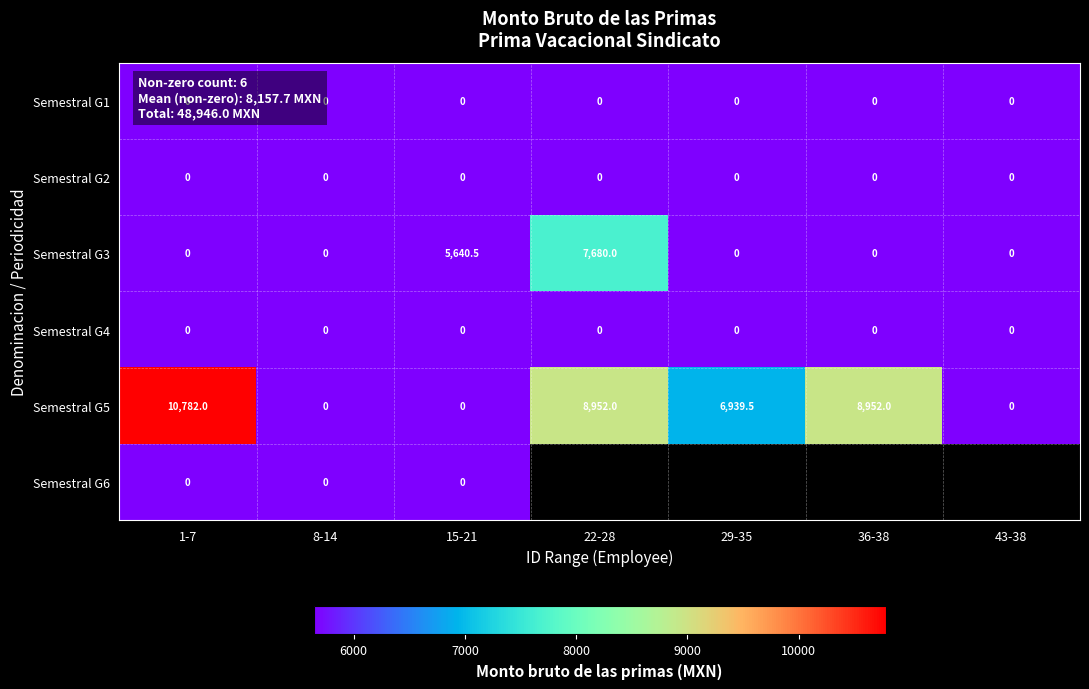

The value of Semestral G5 at 36-38 is 13920.6. True or false?

False